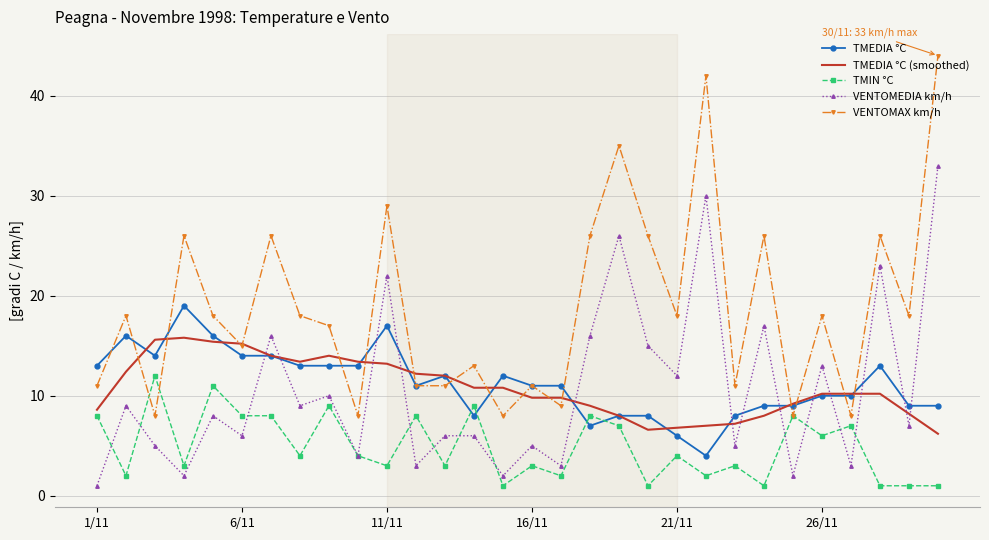

True or false: VENTOMEDIA km/h has more than 1 interior local peaks.

True